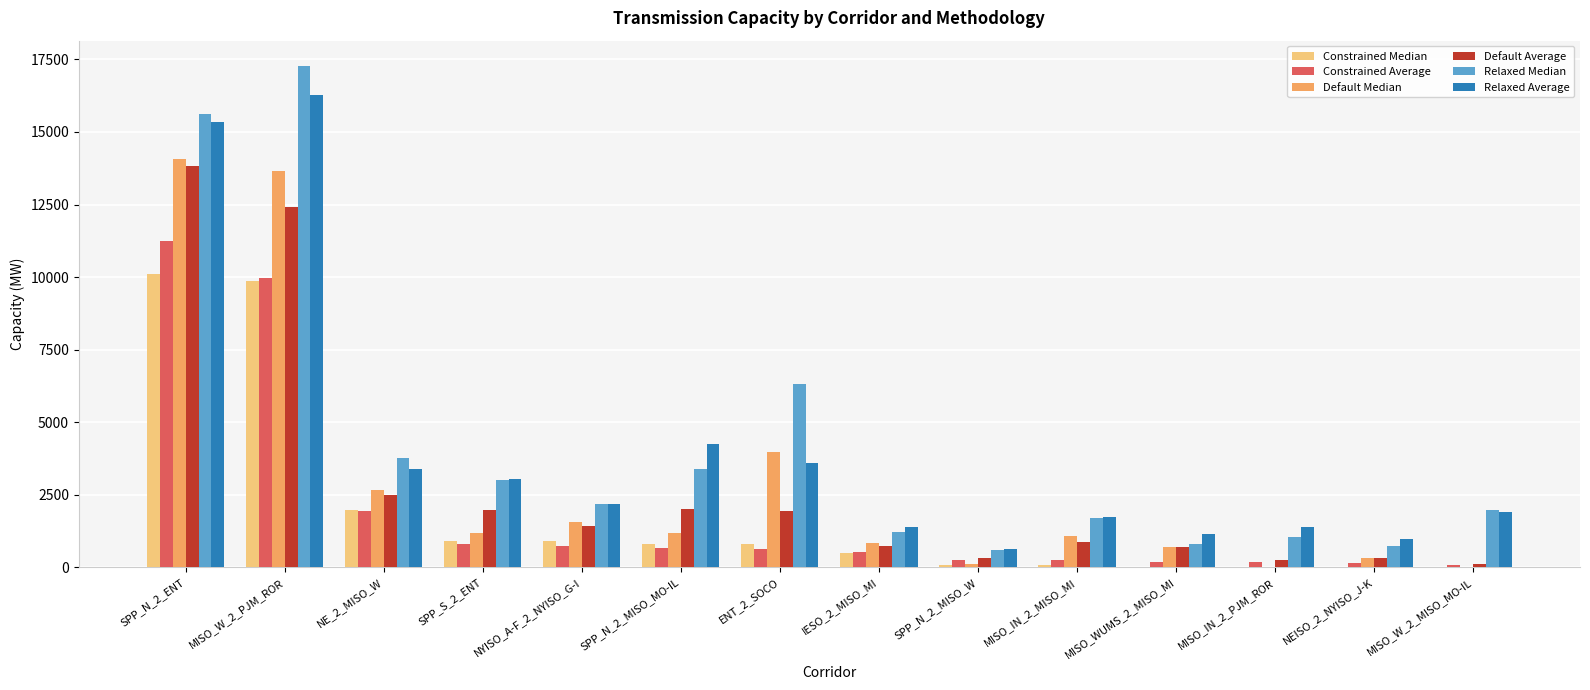

What is the sum of all Default Median values?

41400.3